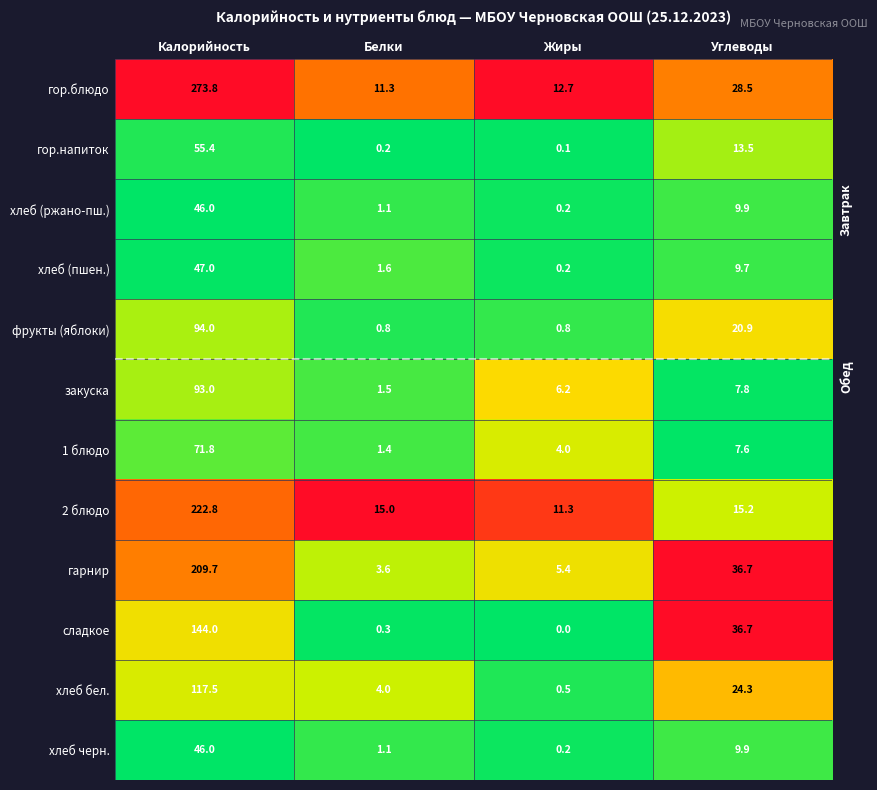

What is the difference between the 2 блюдо values at Калорийность and Жиры?

211.5